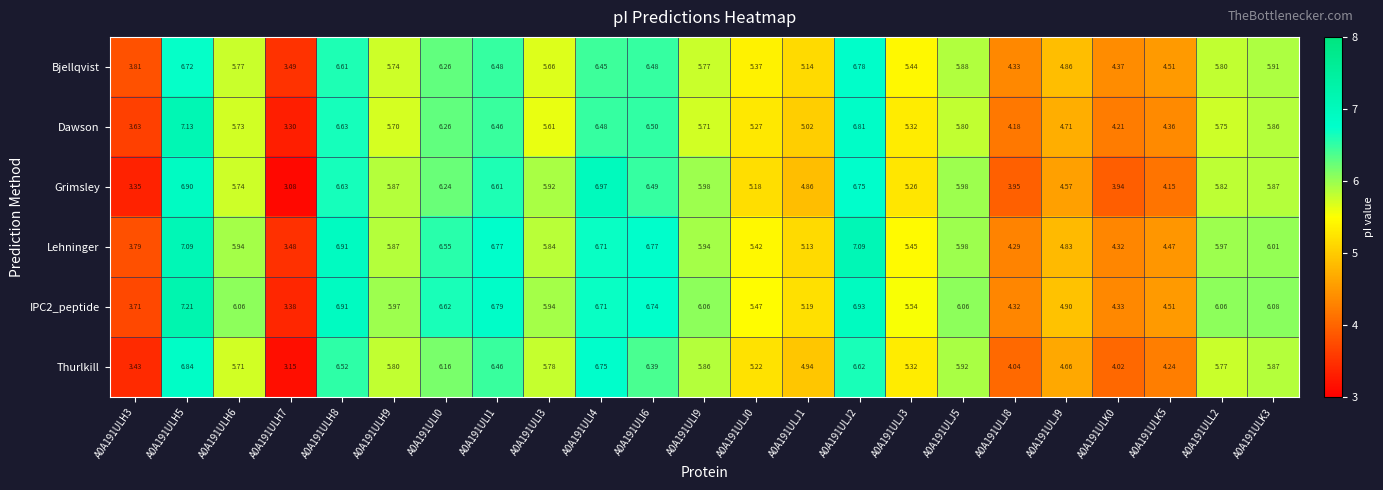

Count the number of categories in the chart.

23